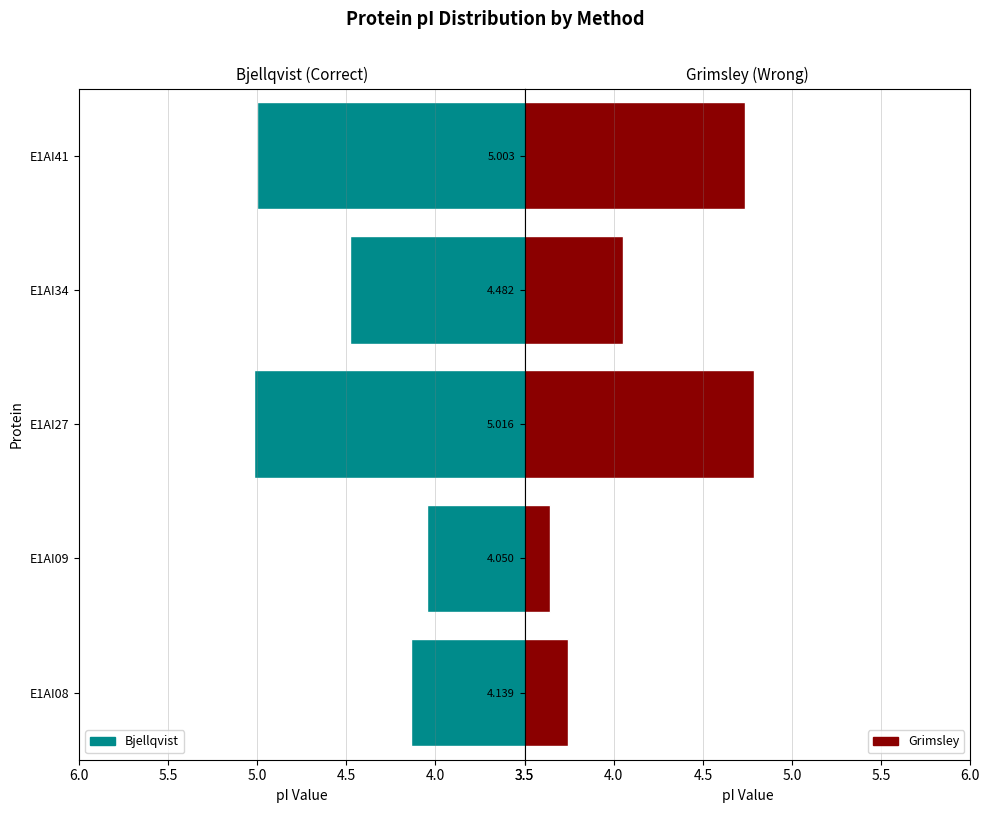

Rank the series by their maximum value, from highest to lowest.

Bjellqvist, Grimsley